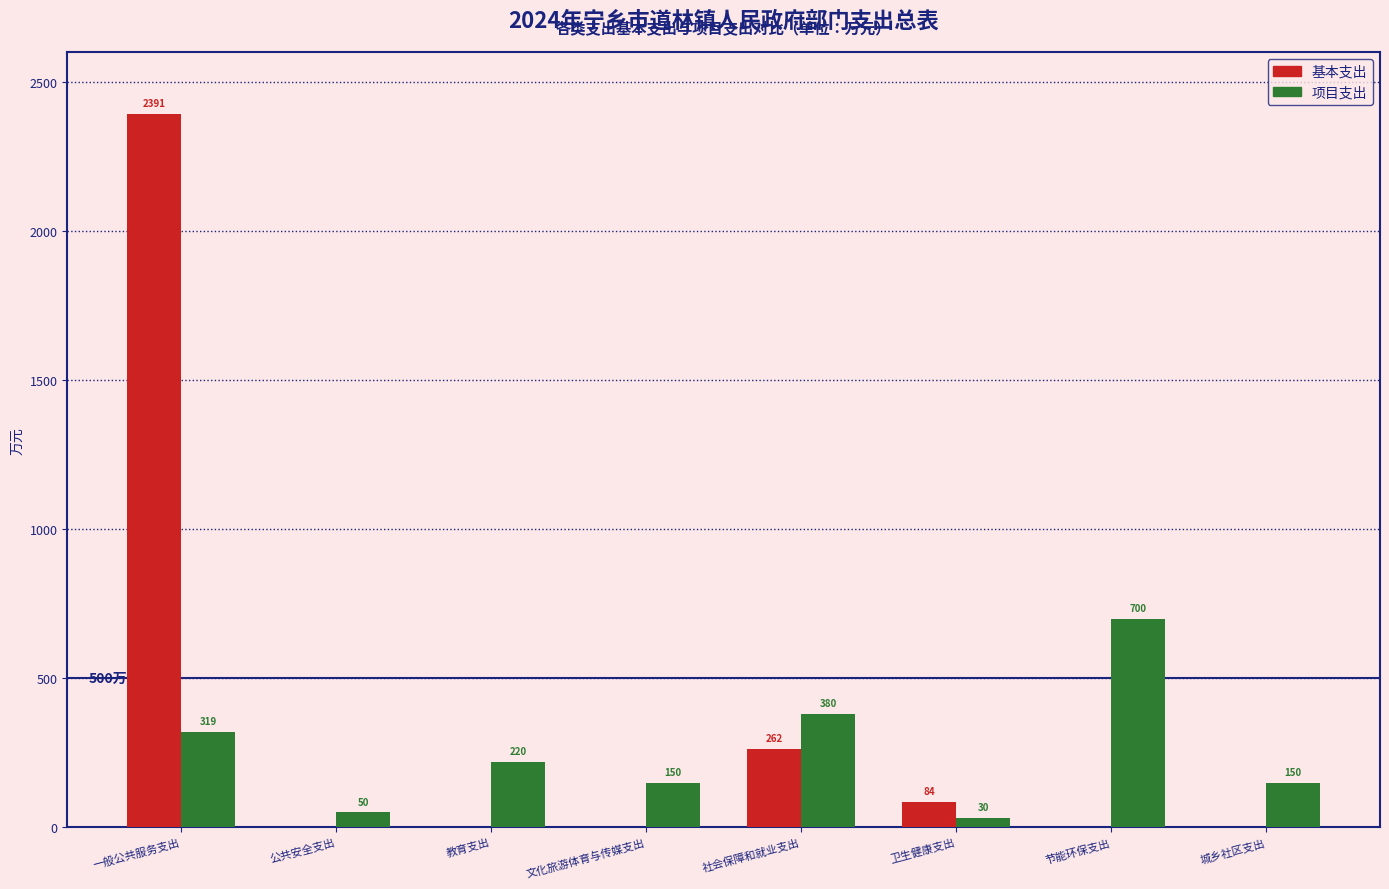

Which series has the widest spread of values?

基本支出